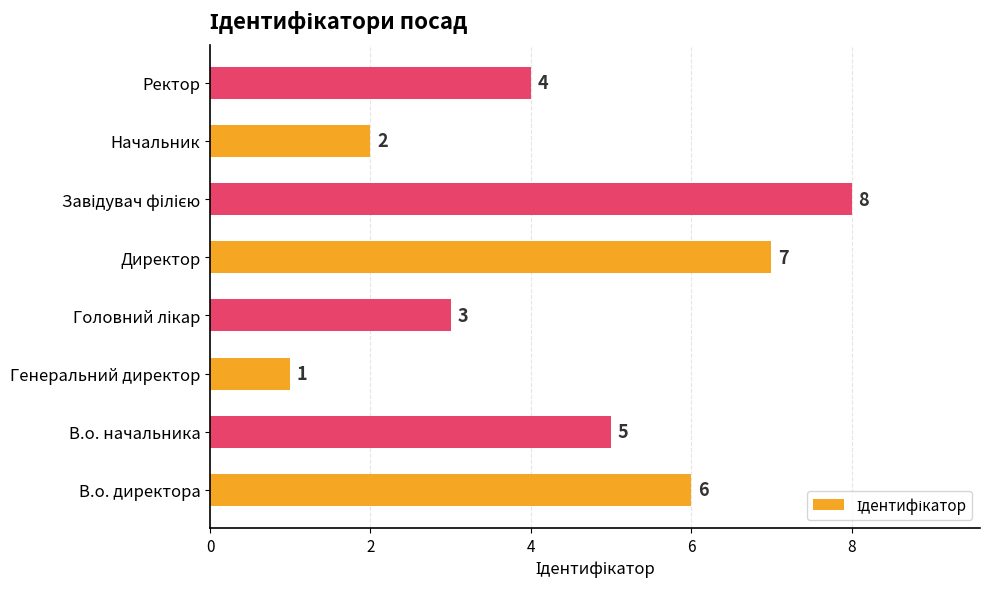

Is it true that the value at Директор is 7?

True